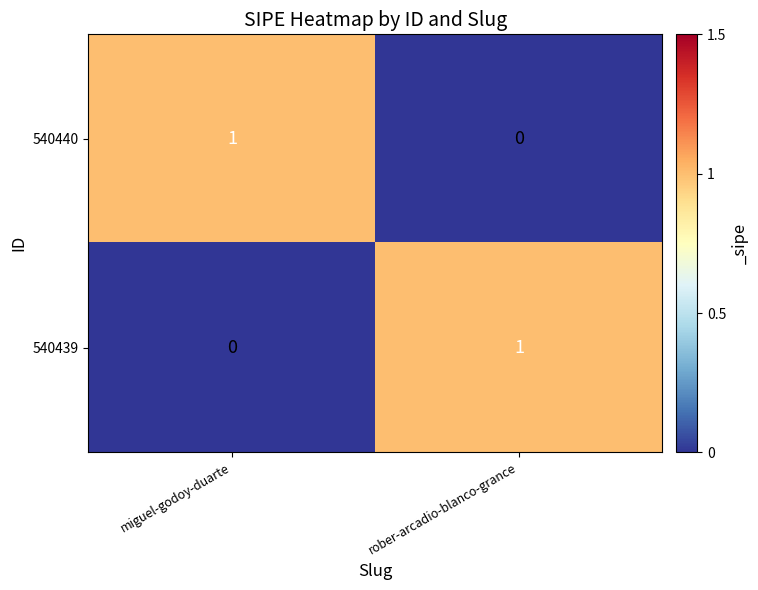

Rank the series at rober-arcadio-blanco-grance from highest to lowest value.

540439, 540440